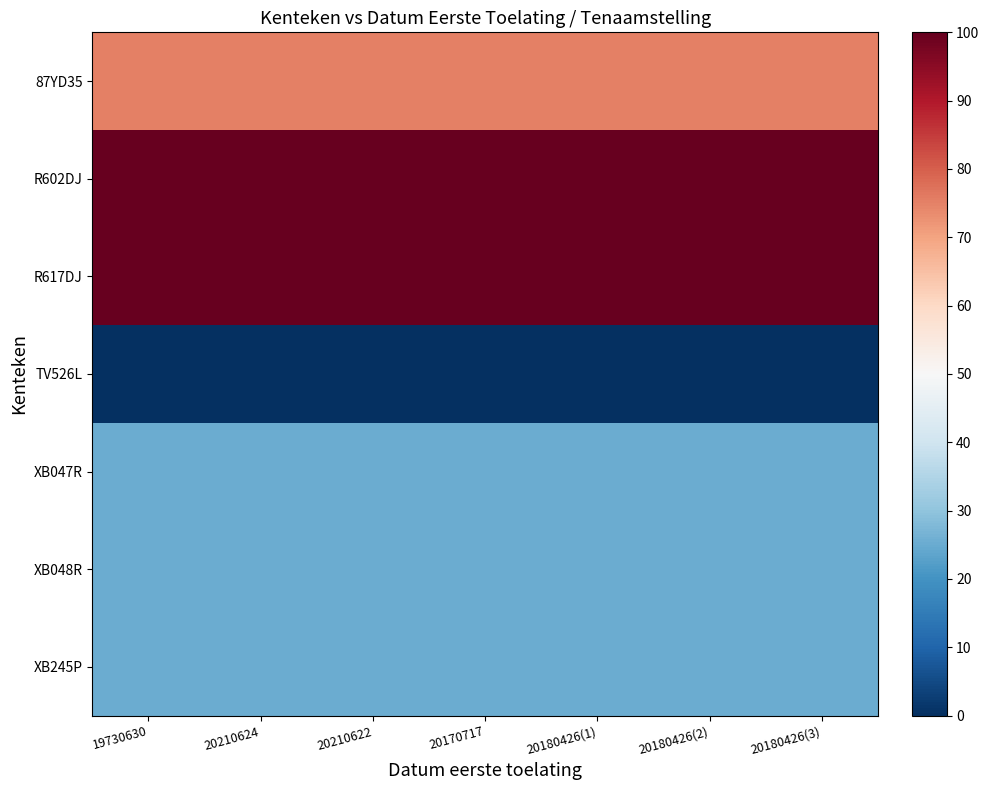

What is the difference between the highest and lowest values at 20170717?

100